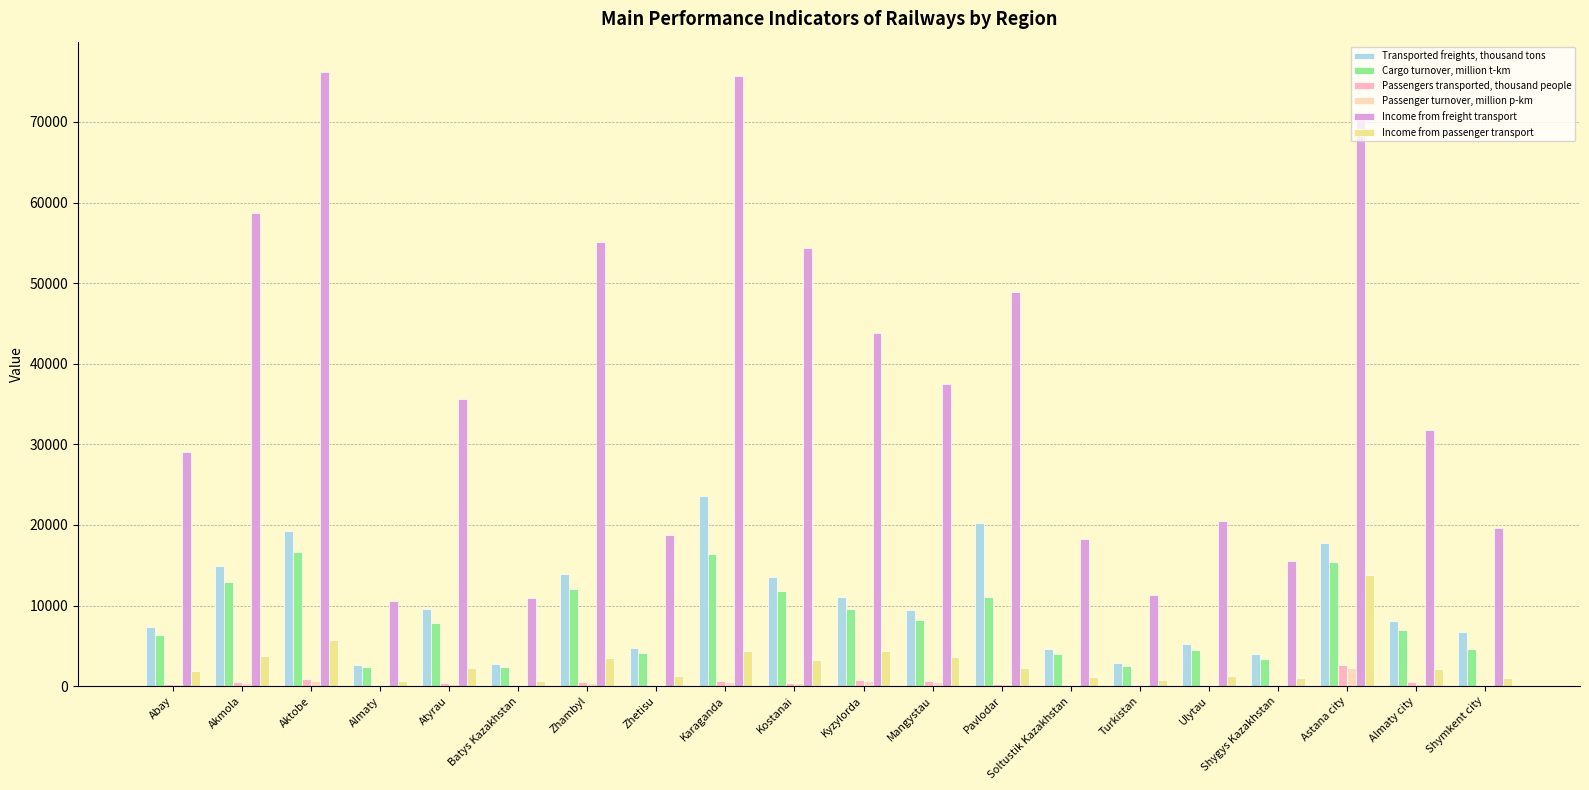

What is the sum of all Cargo turnover, million t-km values?

162991.9